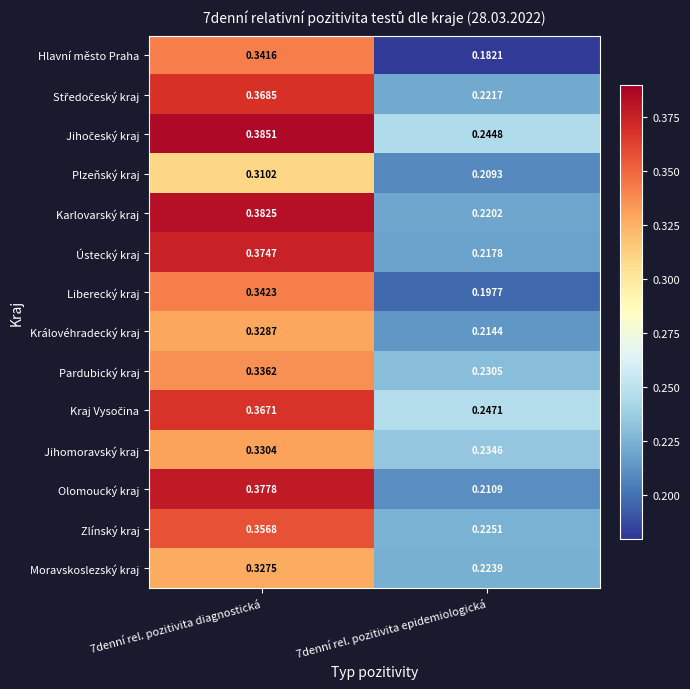

Between 7denní rel. pozitivita diagnostická and 7denní rel. pozitivita epidemiologická, which series saw the biggest shift?

Olomoucký kraj